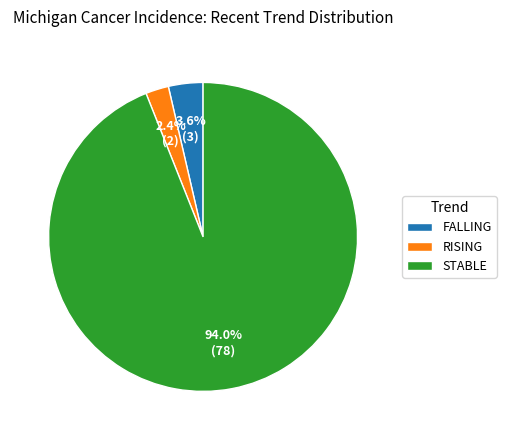

What is the largest slice in the pie chart?

STABLE